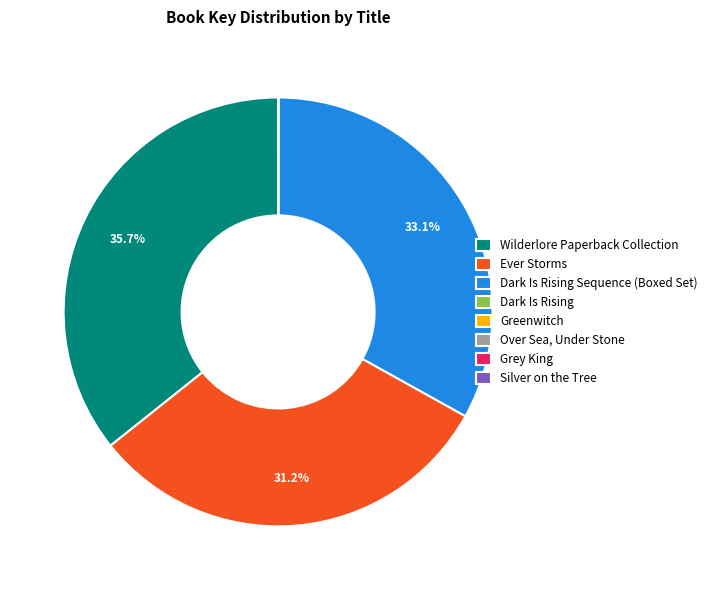

Does any single category account for the majority?

No